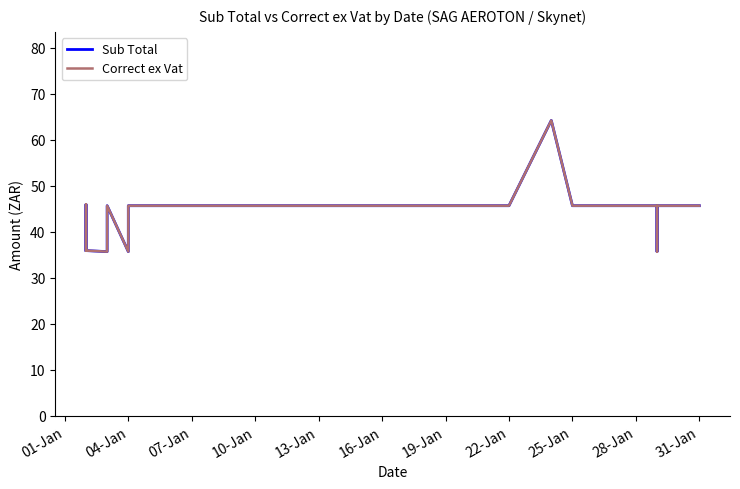

What is the difference between the Sub Total values at 17 and 04-Jan?

9.8